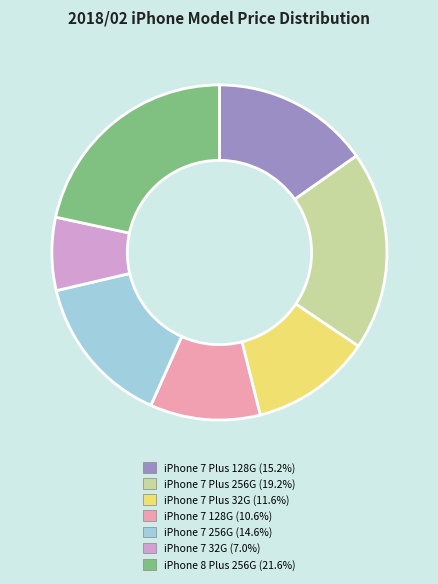

Is it true that iPhone 7 Plus 256G is 19% of the pie?

True